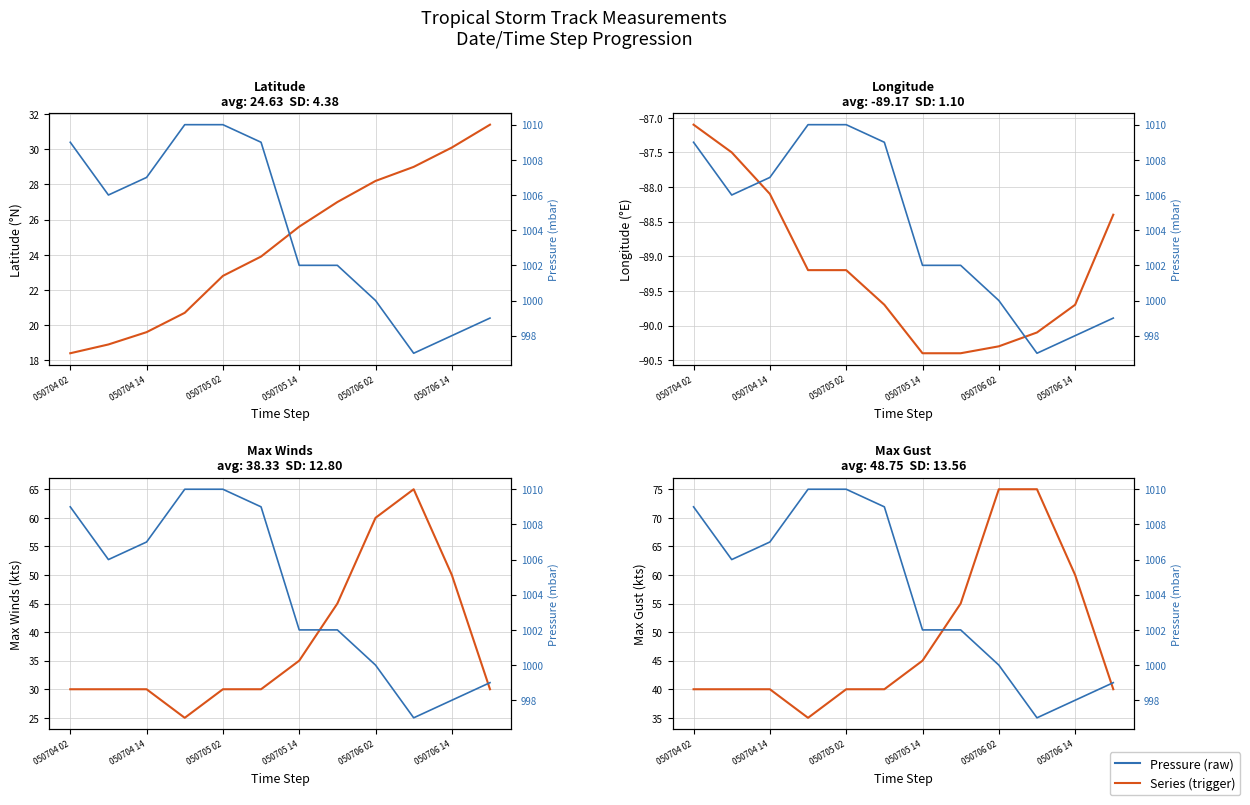

What is the difference between the Longitude values at 6 and 050704 14?

2.9